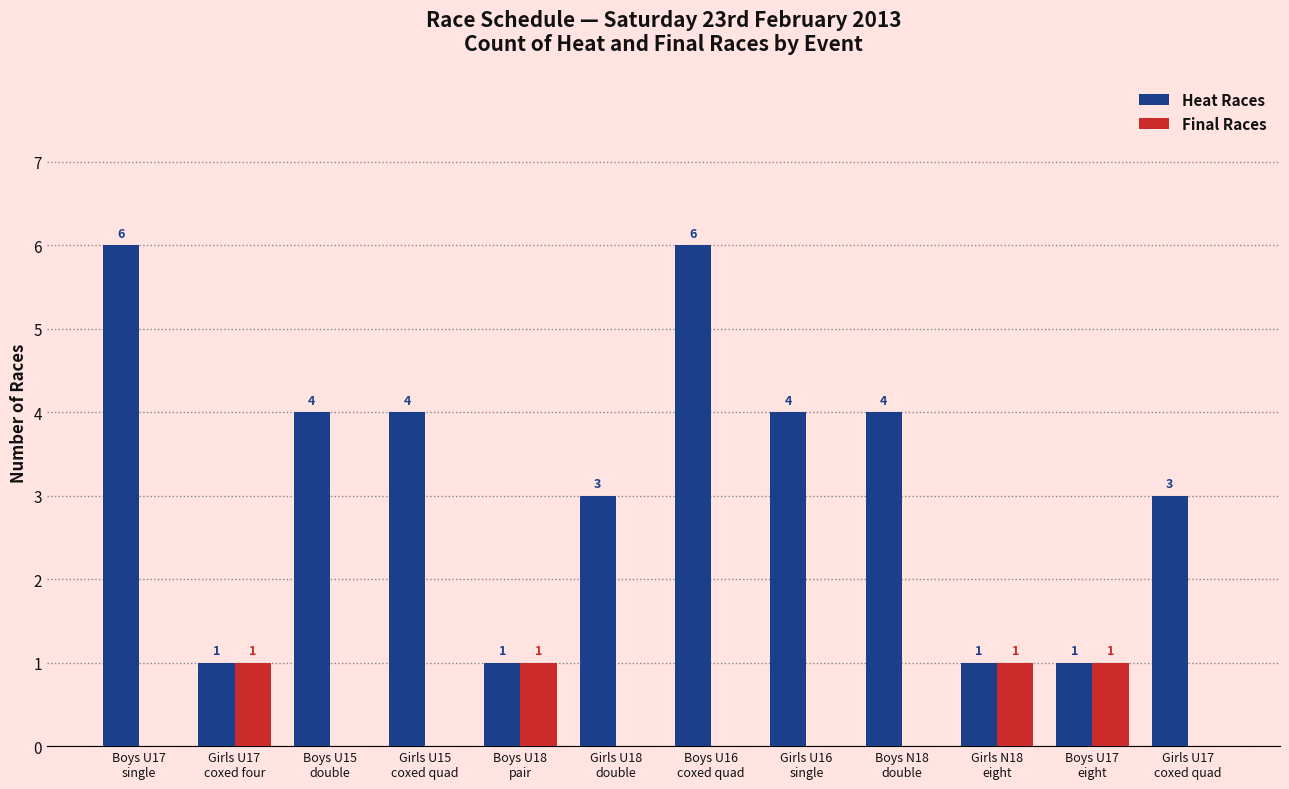

Which series has the largest total across all categories?

Heat Races